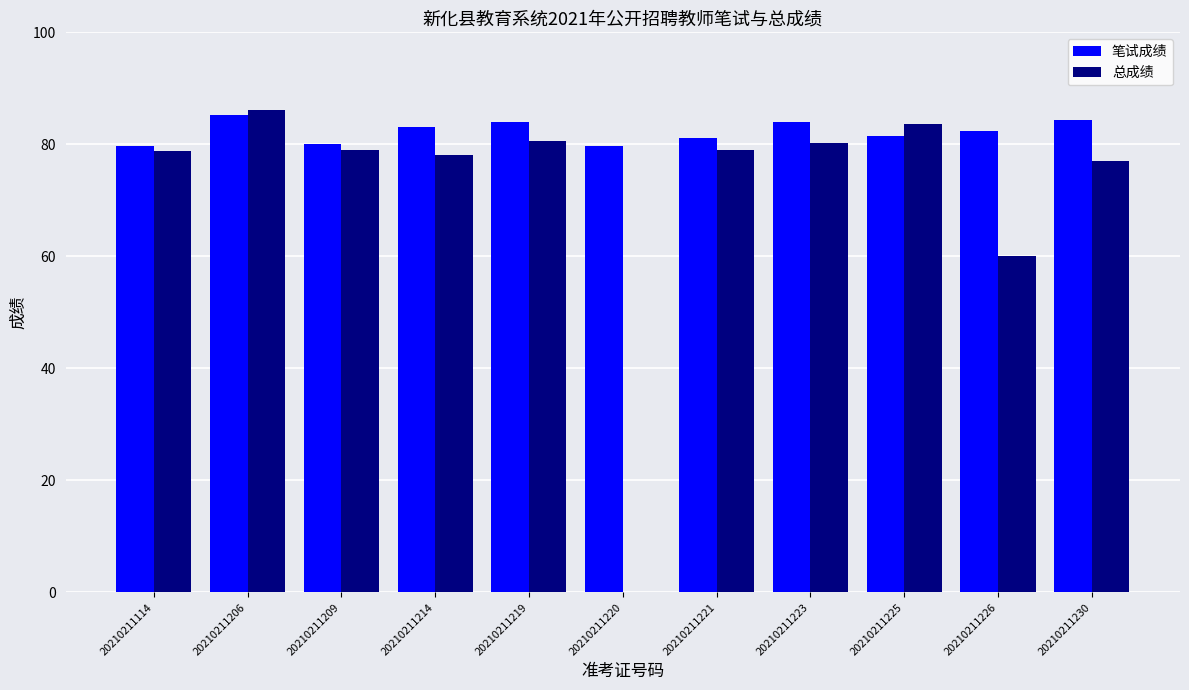

At which label is 总成绩 closest to 43?

20210211226